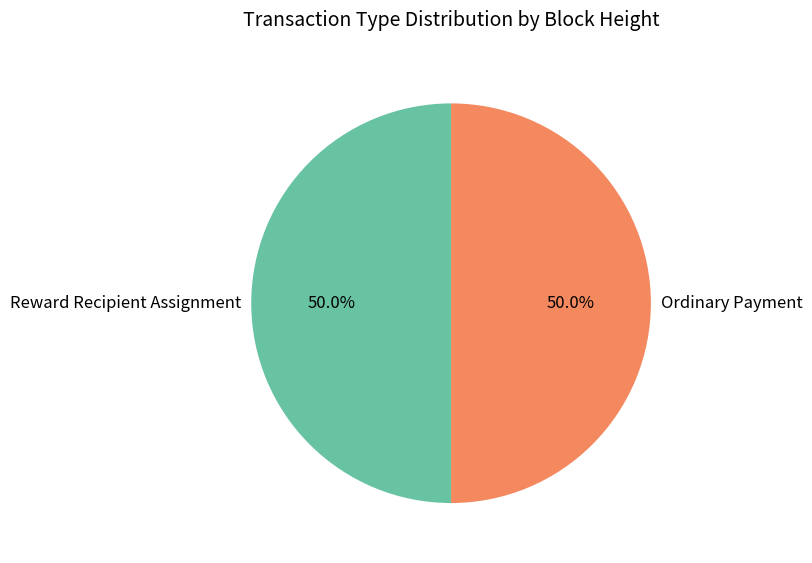

What percentage is the Ordinary Payment slice, to the nearest percent?

50%